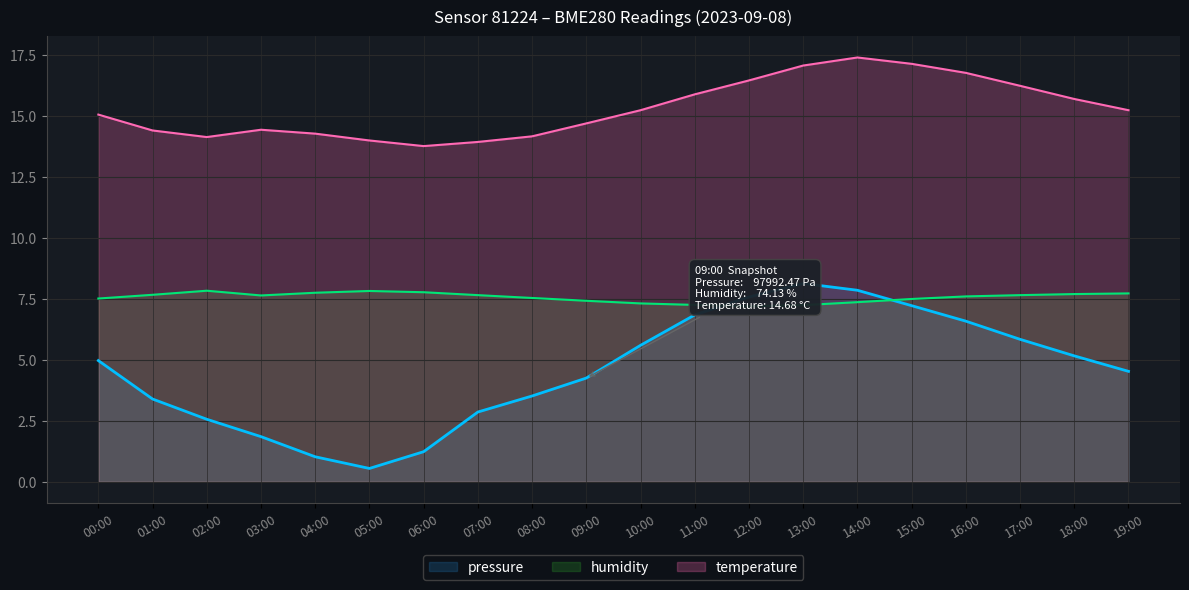

Where is the first local minimum for humidity?

03:00